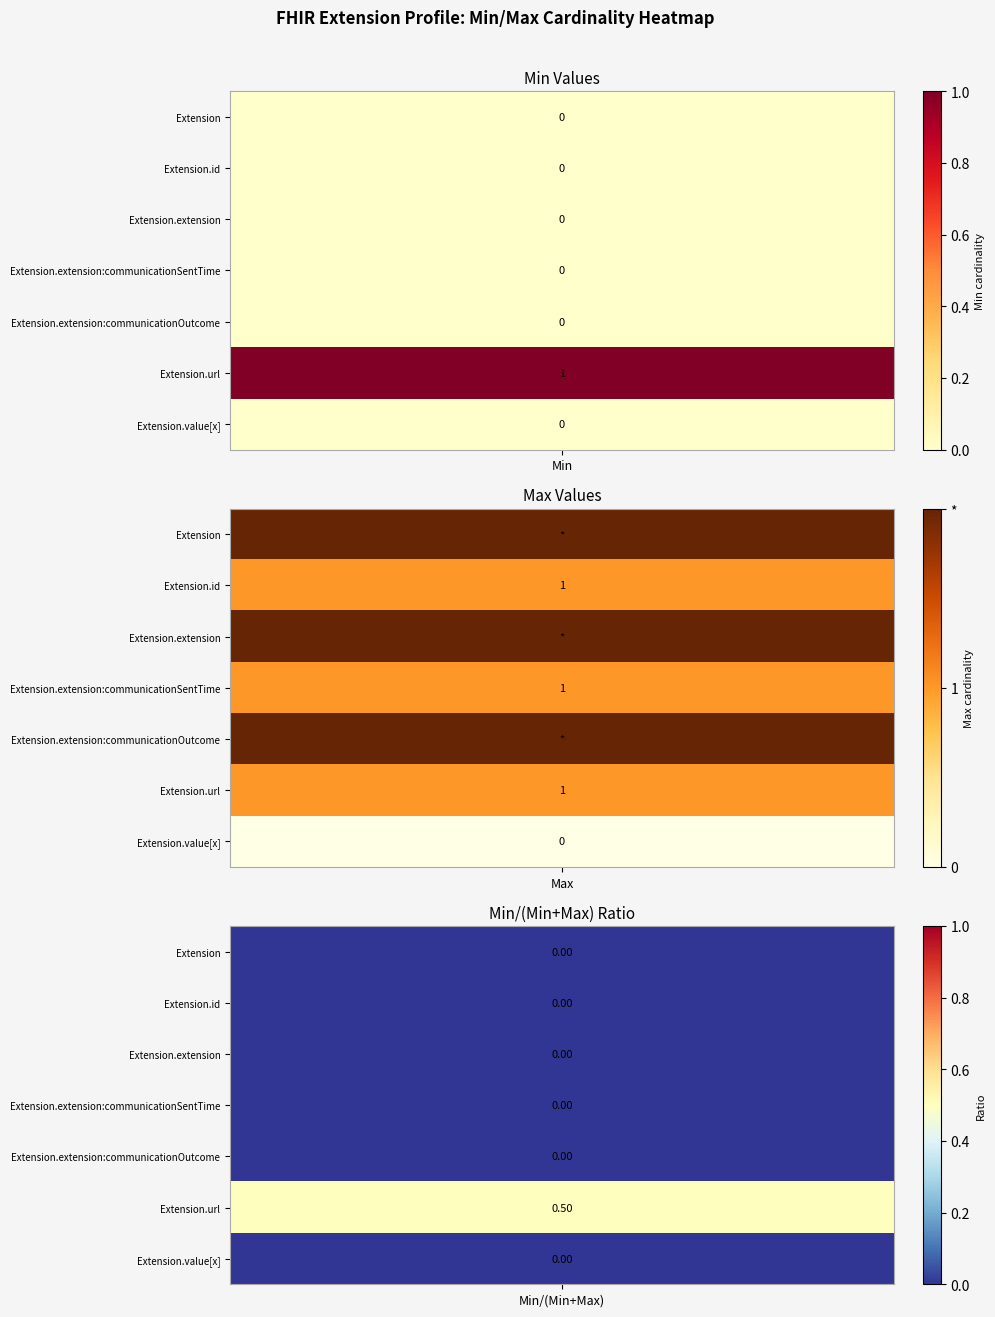

Is the value of Extension at 1 greater than the value of Extension.id at 0?

No